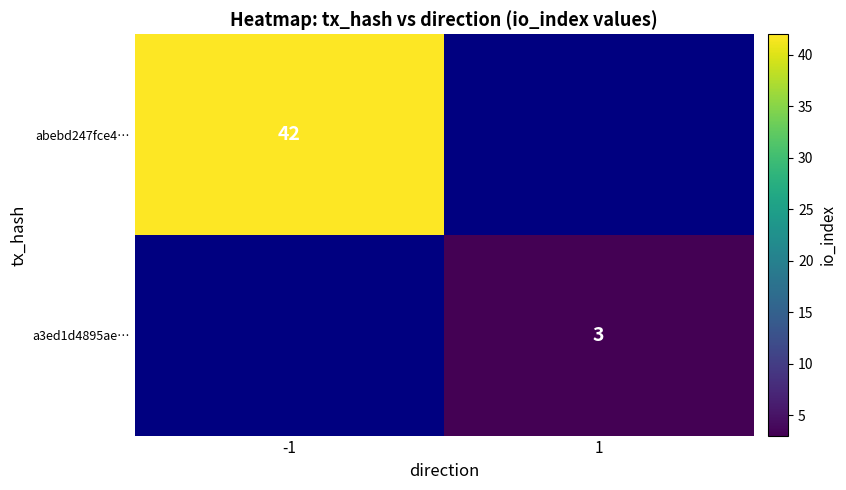

The value of a3ed1d4895ae… at 1 is 3. True or false?

True